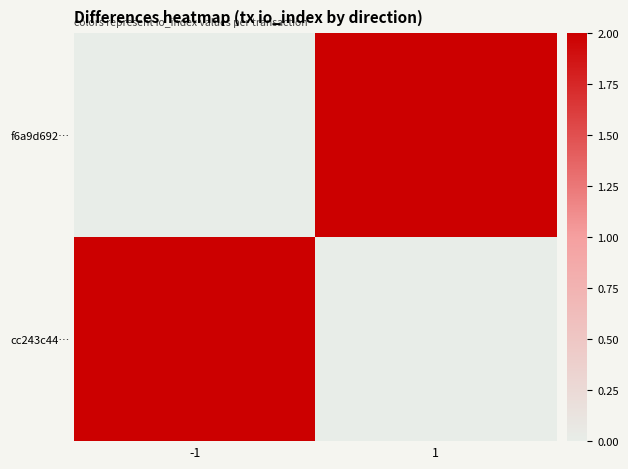

What is the spread (max minus min) of values at -1?

2